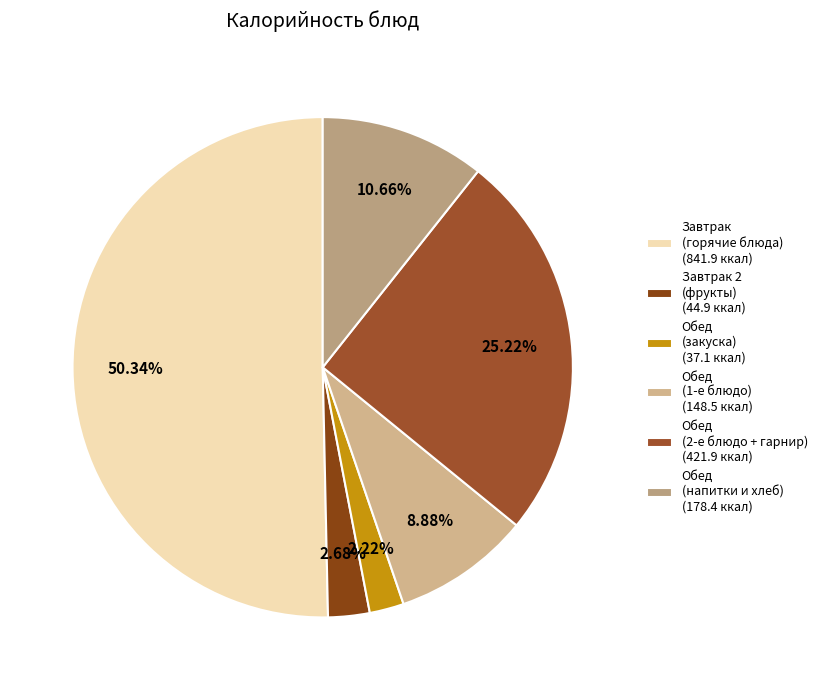

How many segments does this pie chart have?

6